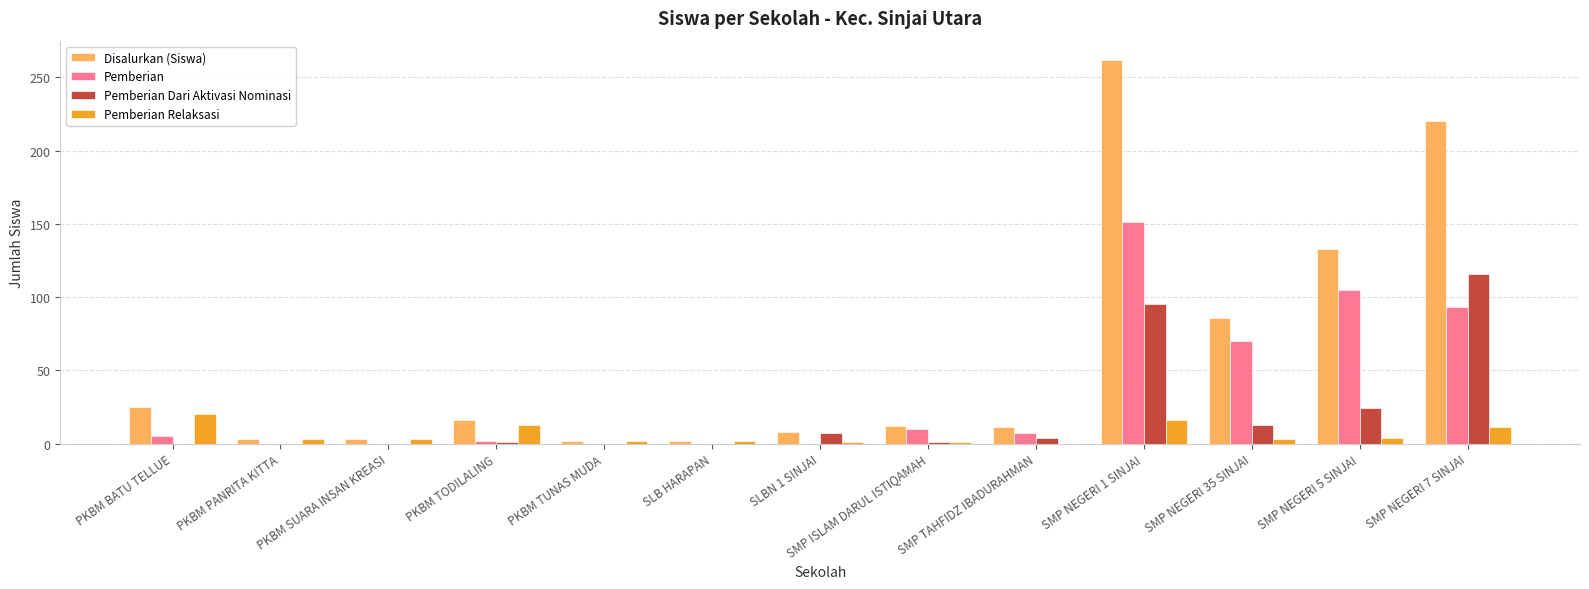

Which series has the largest total across all categories?

Disalurkan (Siswa)